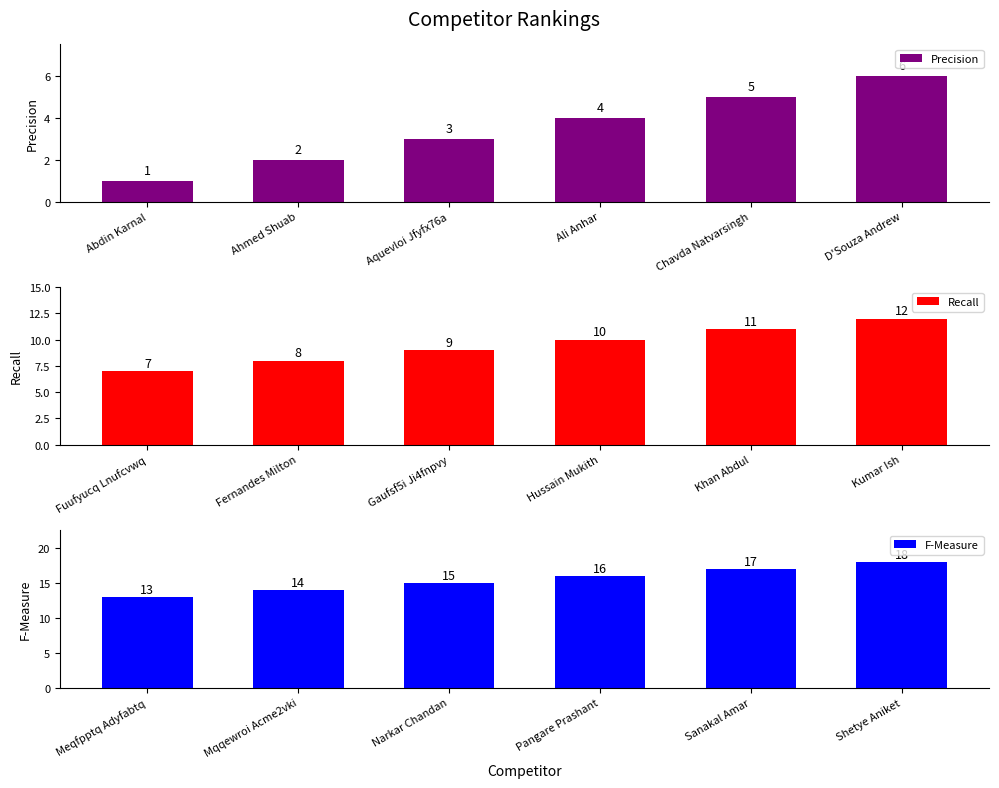

Count the Precision values in the range 2 to 5.

4